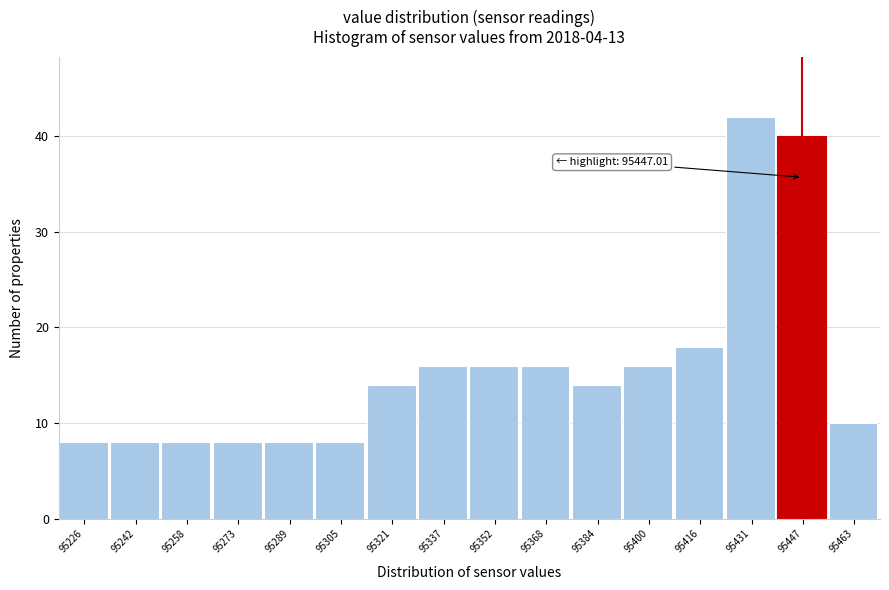

Over which range of the x-axis is the bar tallest?

95424 to 95440